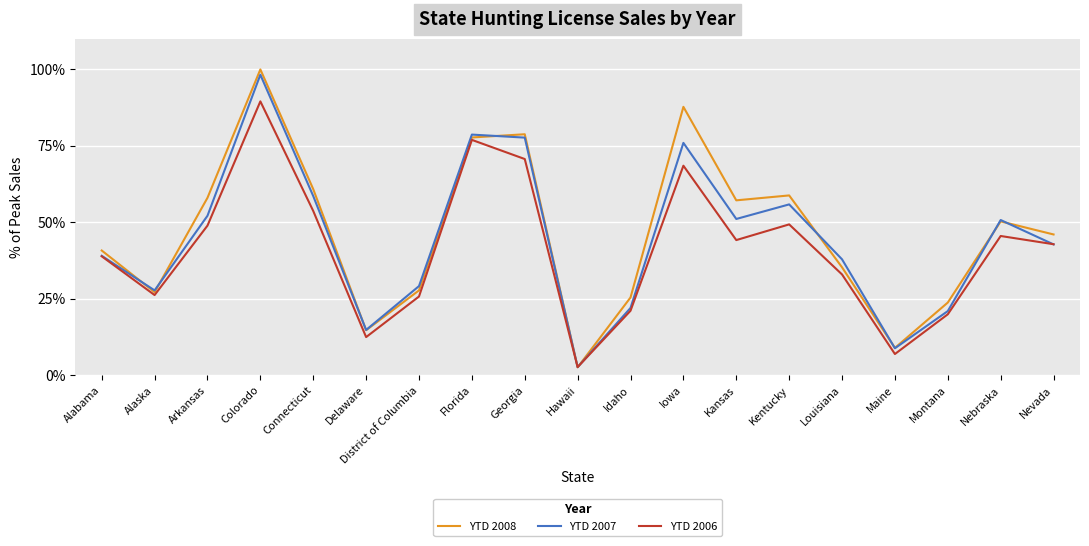

What is the sum of the YTD 2006 values at Iowa and Montana?

88.5